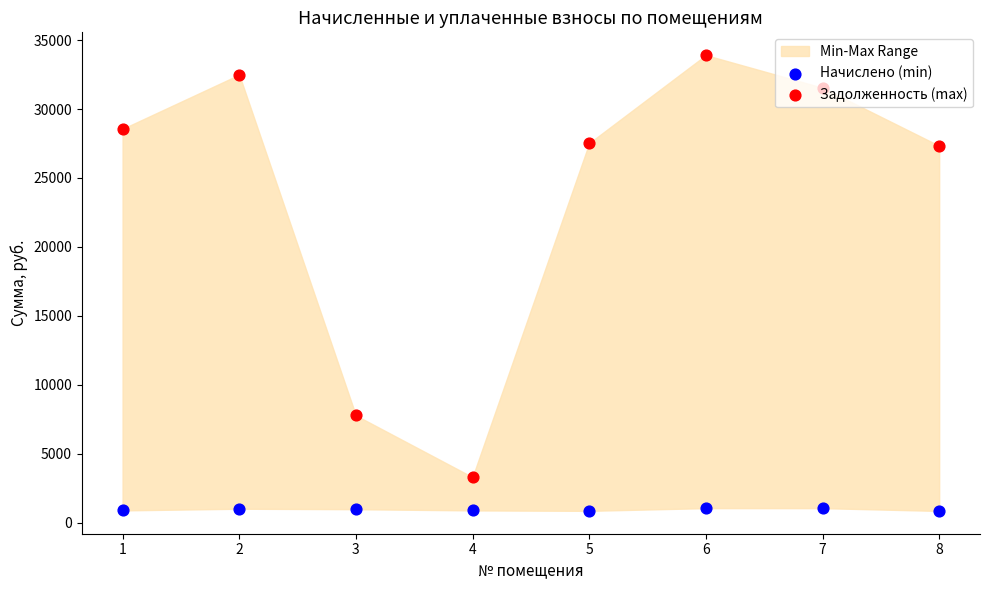

Which series contains the highest Y value?

Задолженность (max)